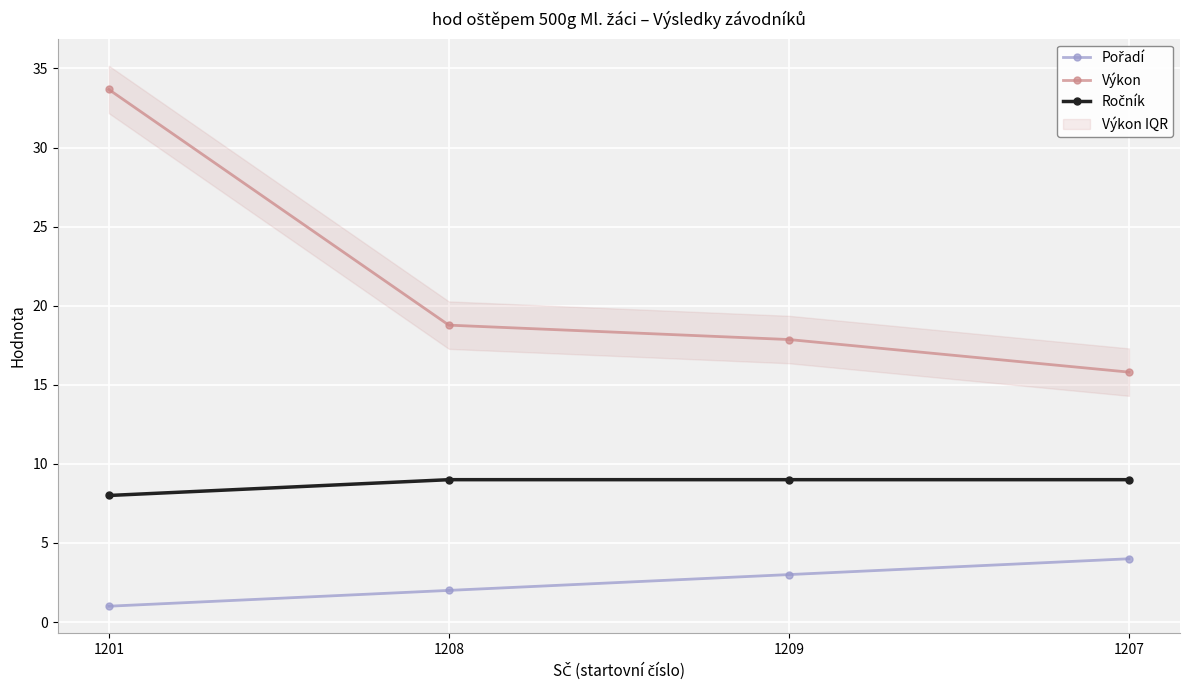

What is the maximum value shown in the chart?

33.7